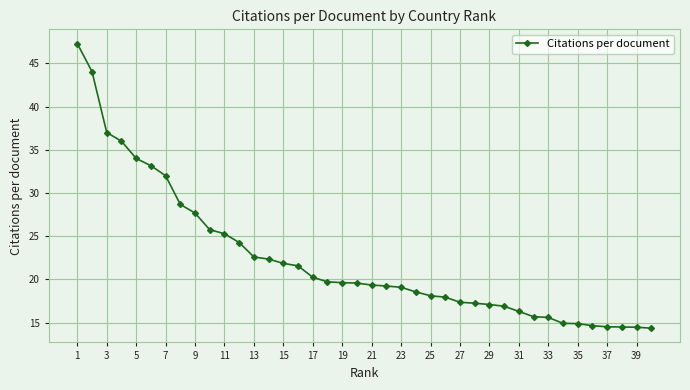

What is the minimum value shown in the chart?

14.4